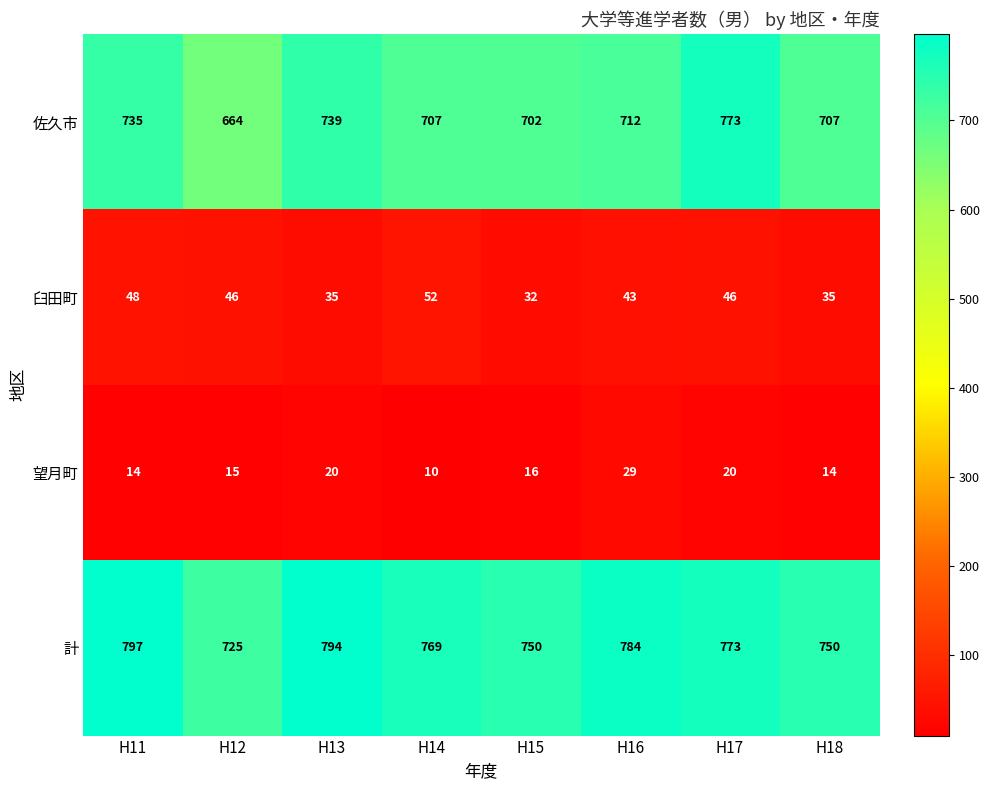

At which label is 佐久市 closest to 718?

H16